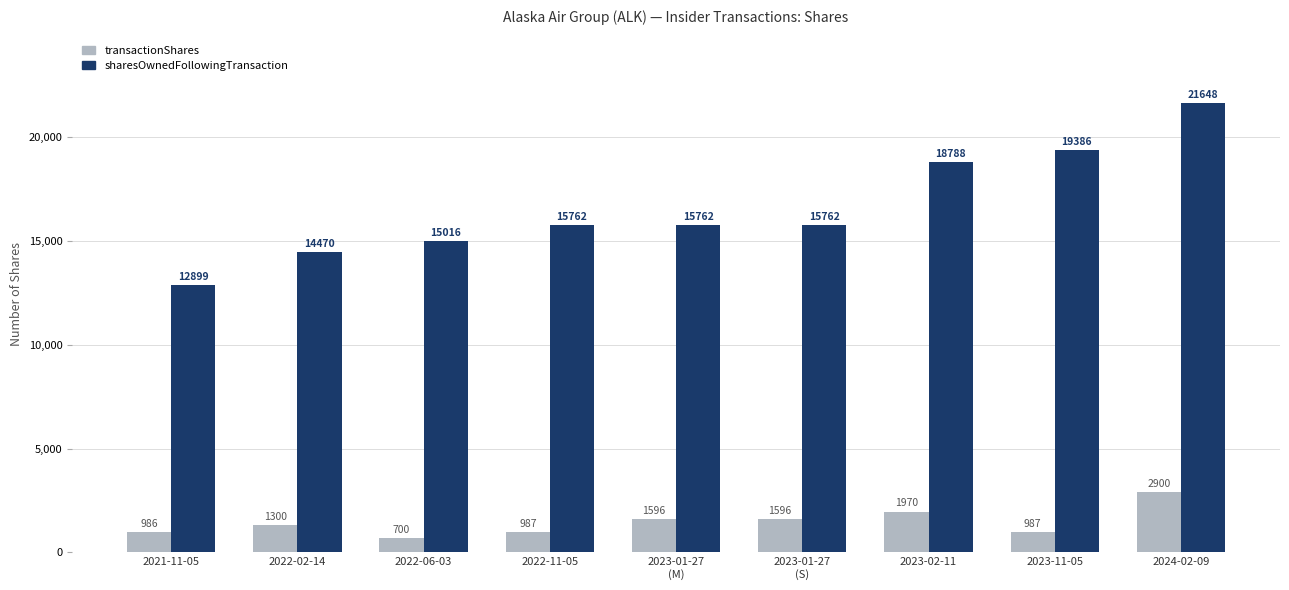

At how many categories does at least one series exceed 14808?

7